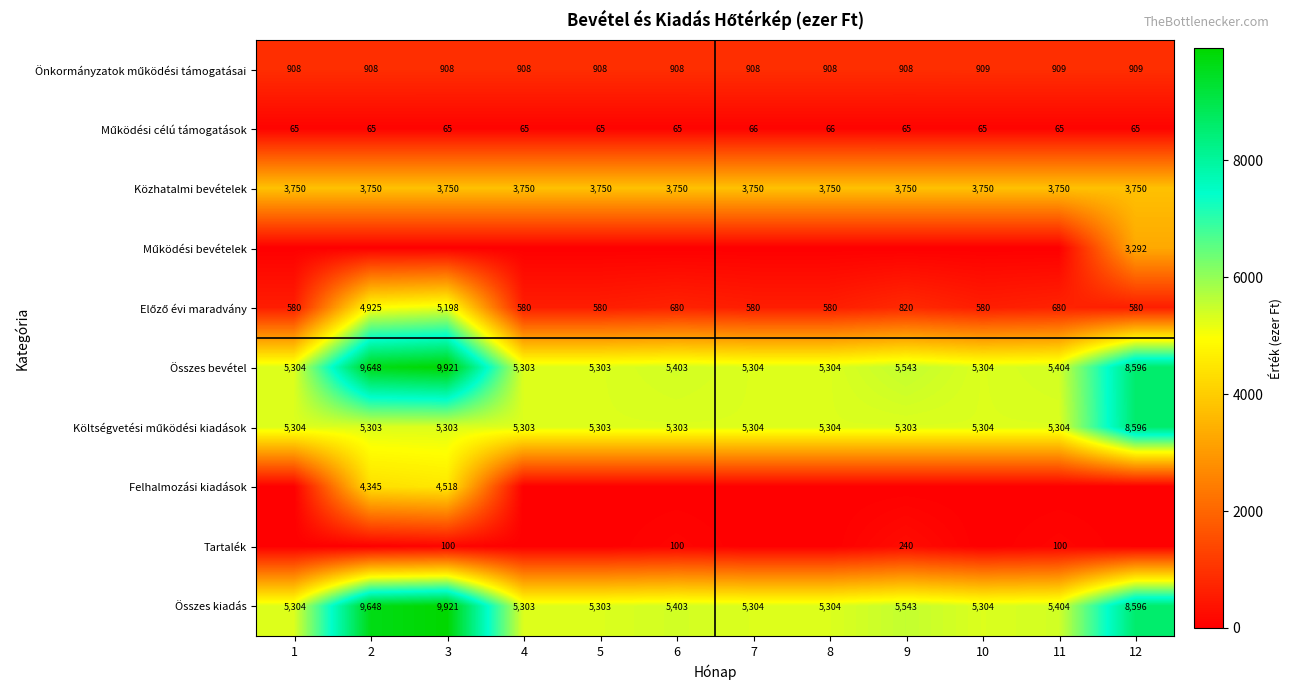

What is the difference between the Összes kiadás values at 5 and 9?

240